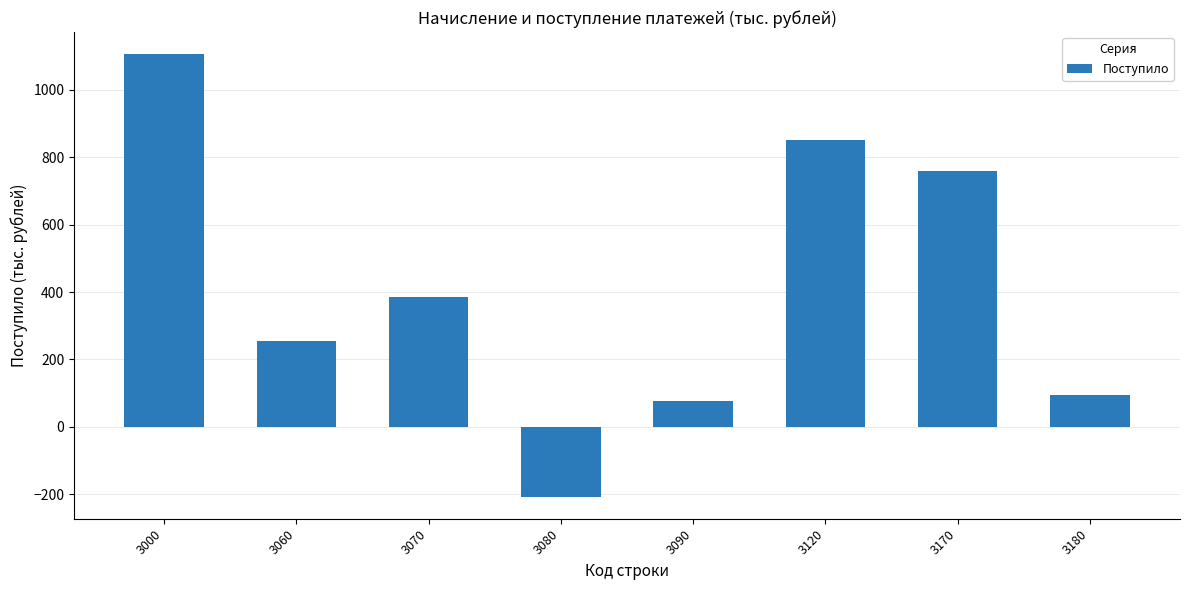

True or false: the data shows 94 at 3180.

True